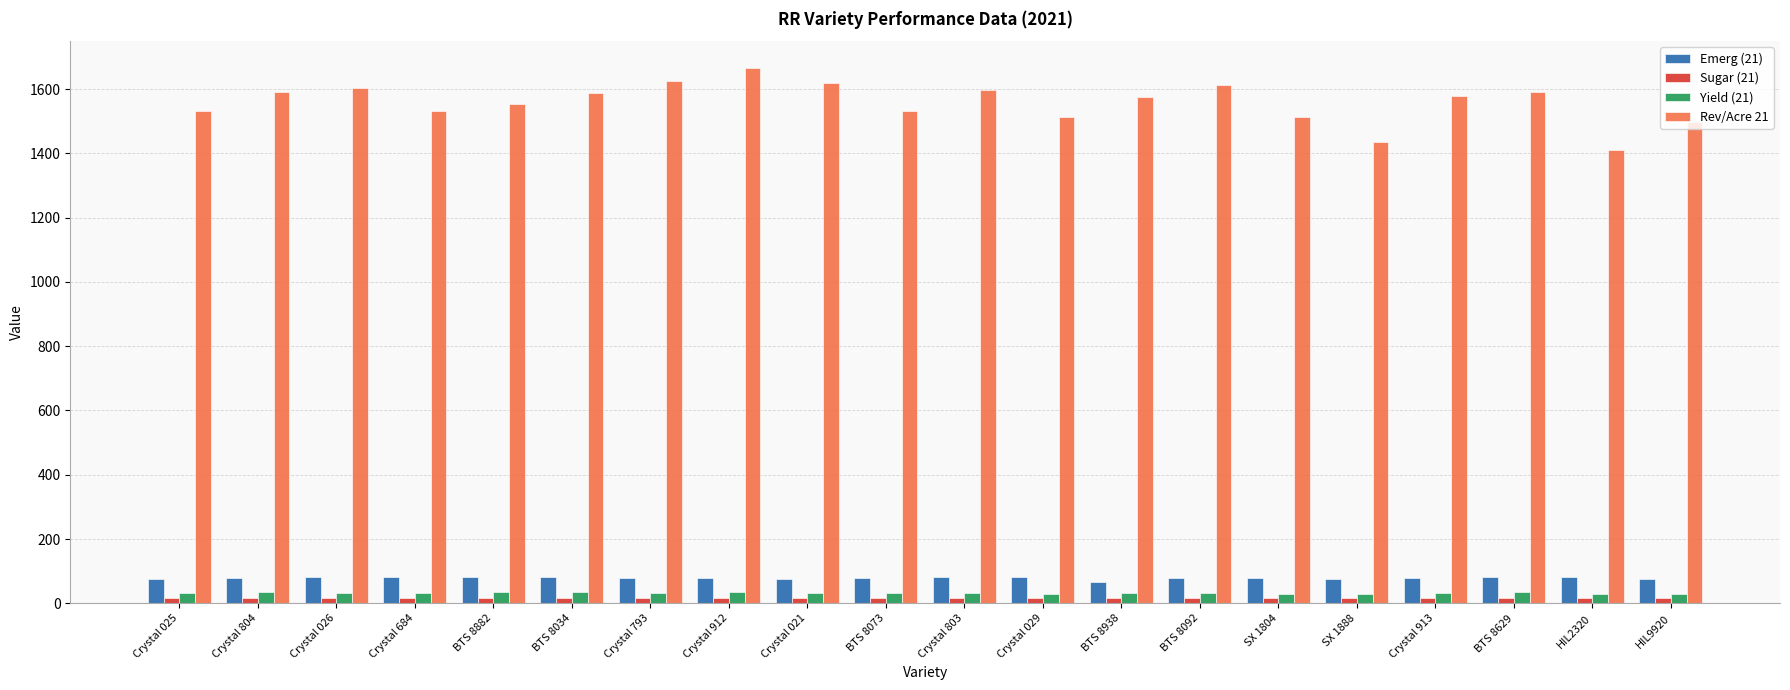

What is the difference between the maximum and minimum values in the Yield (21) series?

4.9